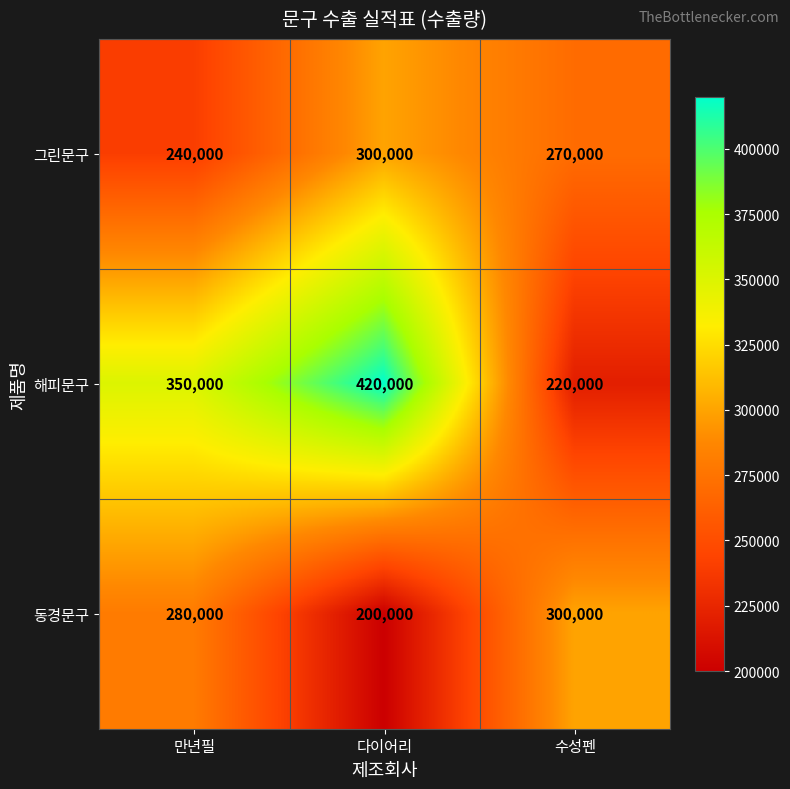

What is the difference between the second highest and minimum values in the 그린문구 series?

30000